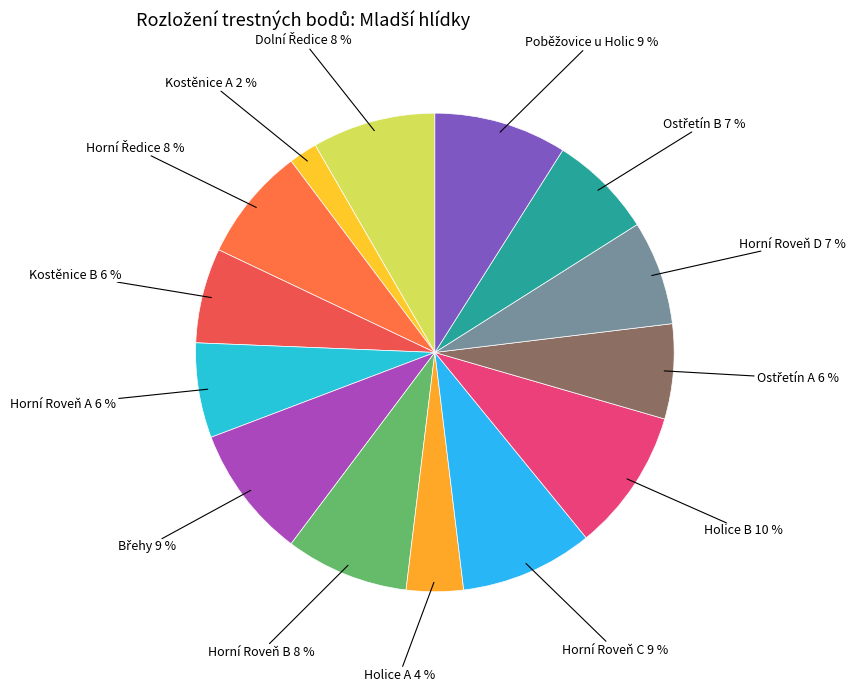

How many slices are in this pie chart?

14